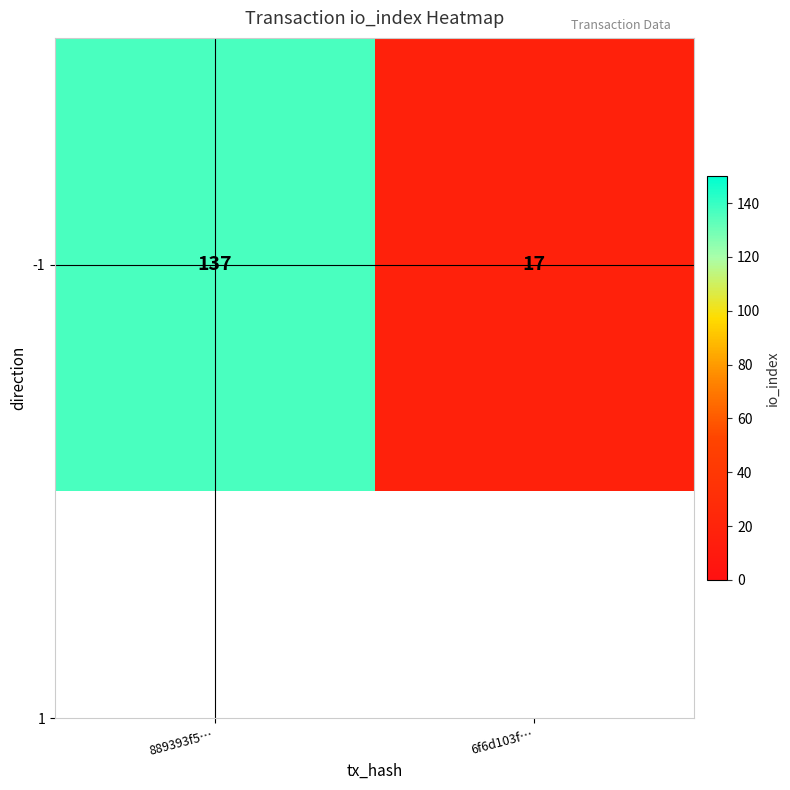

How many values are between 17 and 137?

2